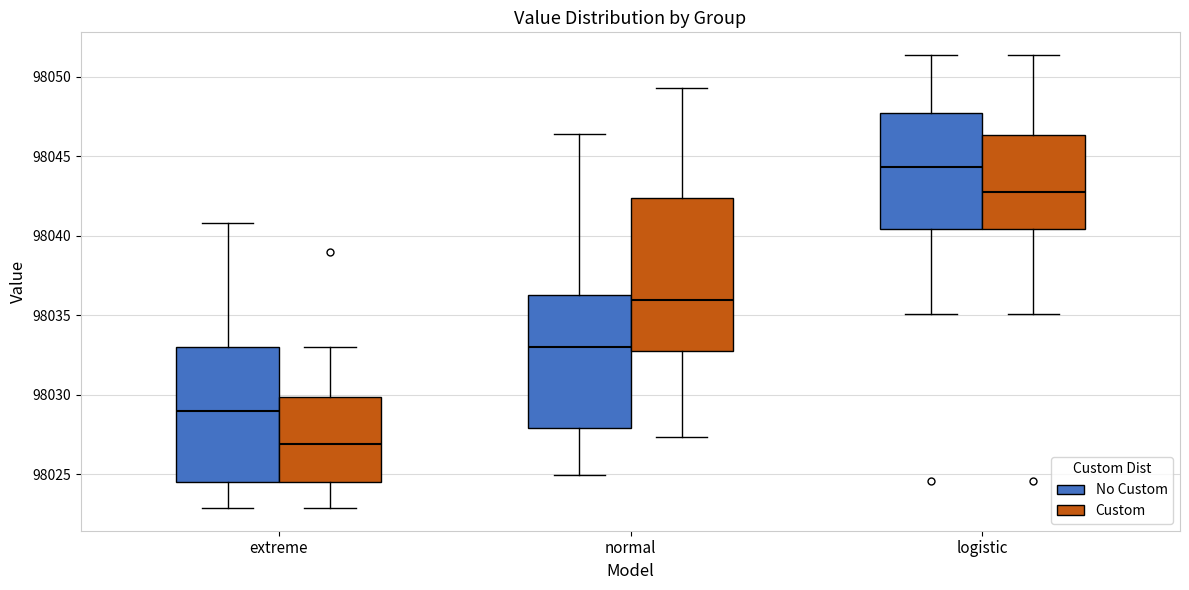

Which box is the tallest, from its lower edge to its upper edge?

normal (Custom)